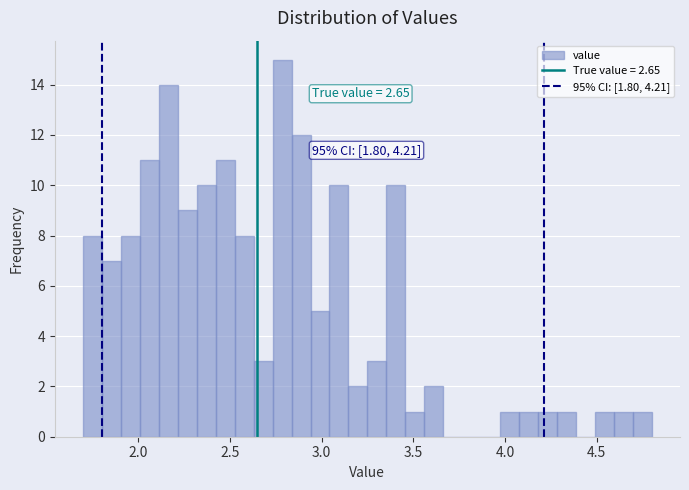

Read against the x-axis, roughly where is the centre of the tallest bar?

2.80